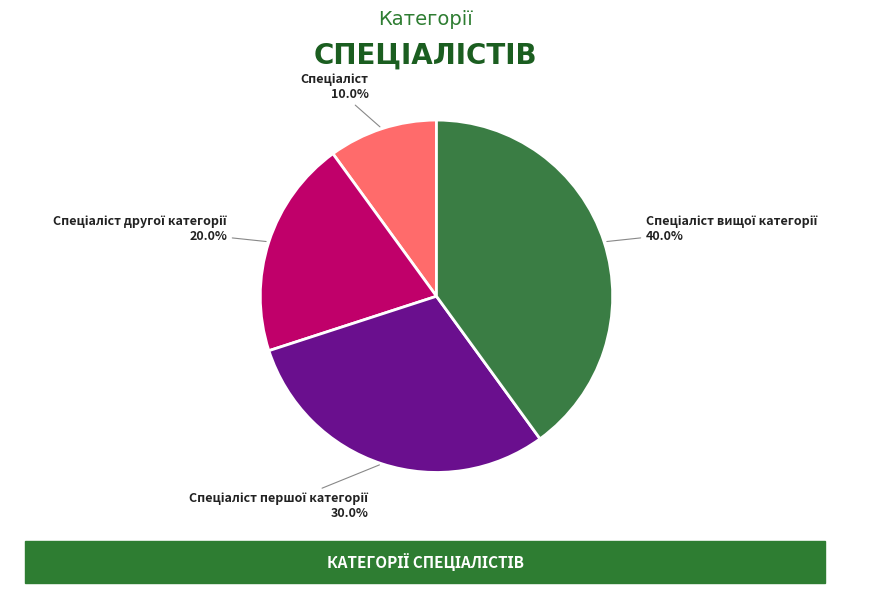

Is there a majority slice in this chart?

No